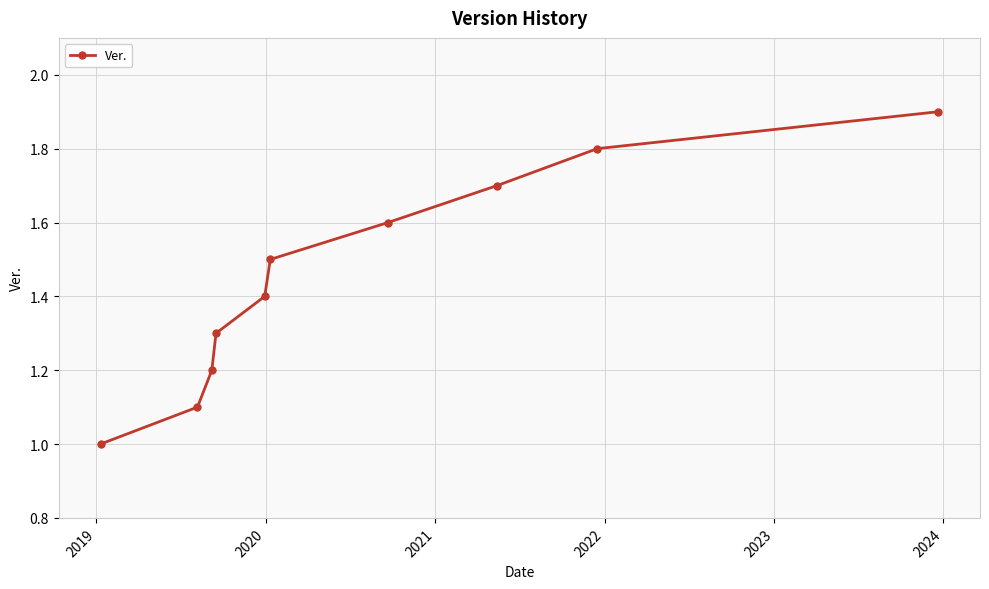

What is the sum of all values?

14.5